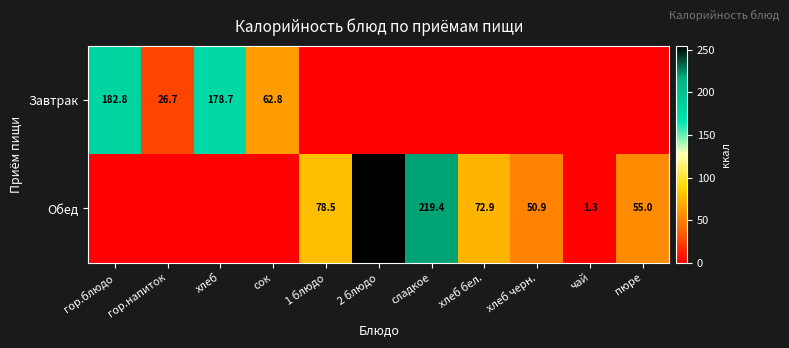

True or false: Завтрак has a value of 62.8 at сок.

True